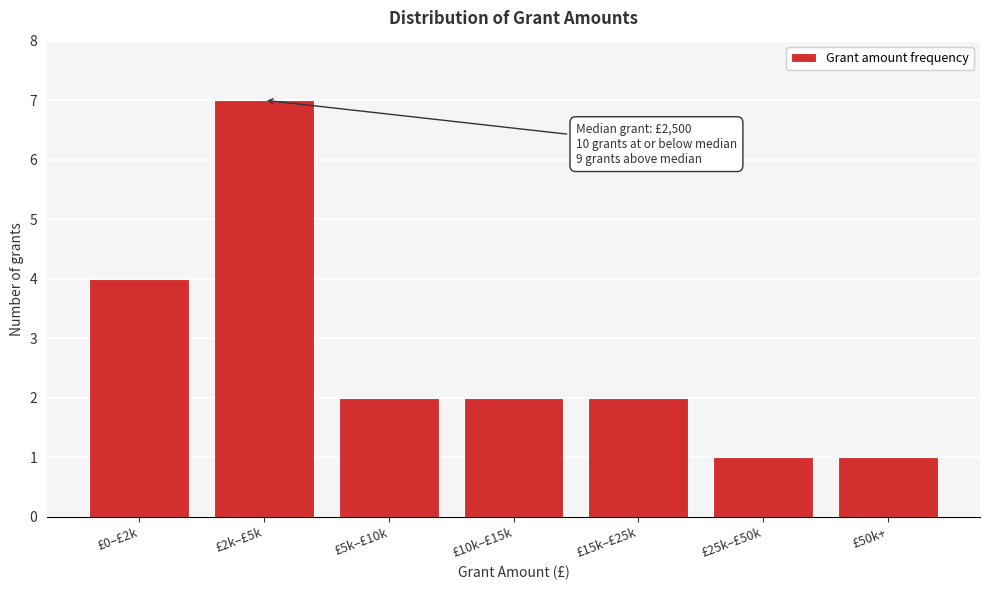

Reading right to left, what are all the values shown in this chart?

£50k+=1	£25k–£50k=1	£15k–£25k=2	£10k–£15k=2	£5k–£10k=2	£2k–£5k=7	£0–£2k=4